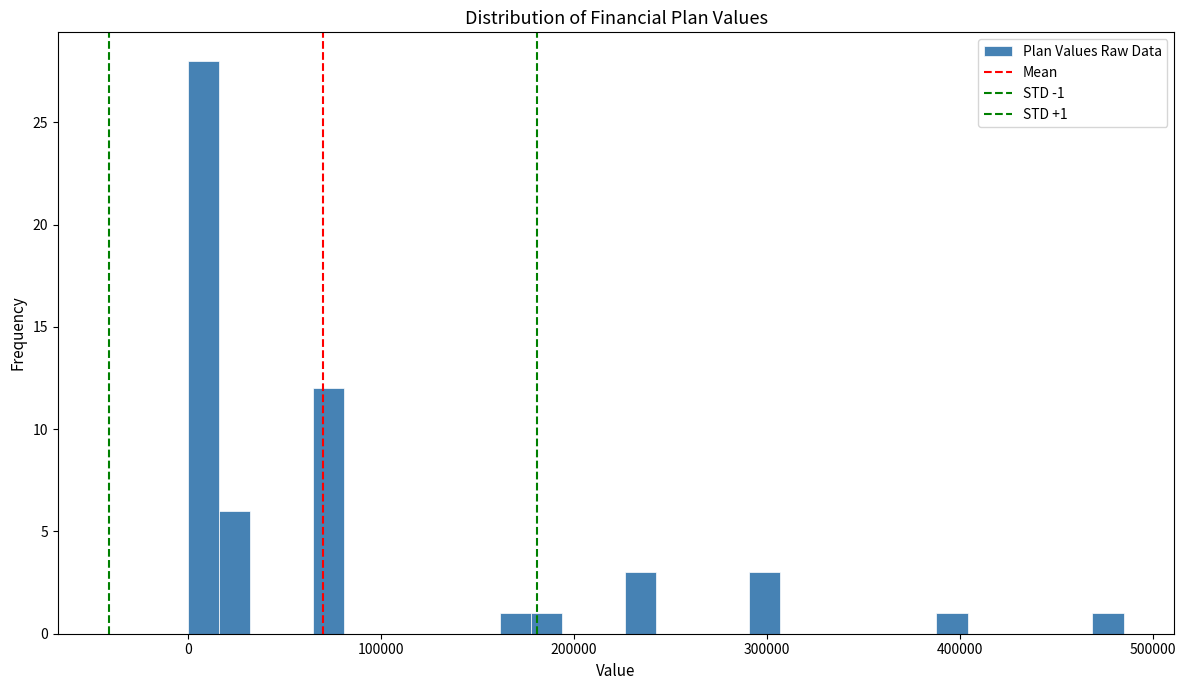

Around what value on the x-axis is the tallest bar? Give the approximate position of its centre, as read against the axis.

10000